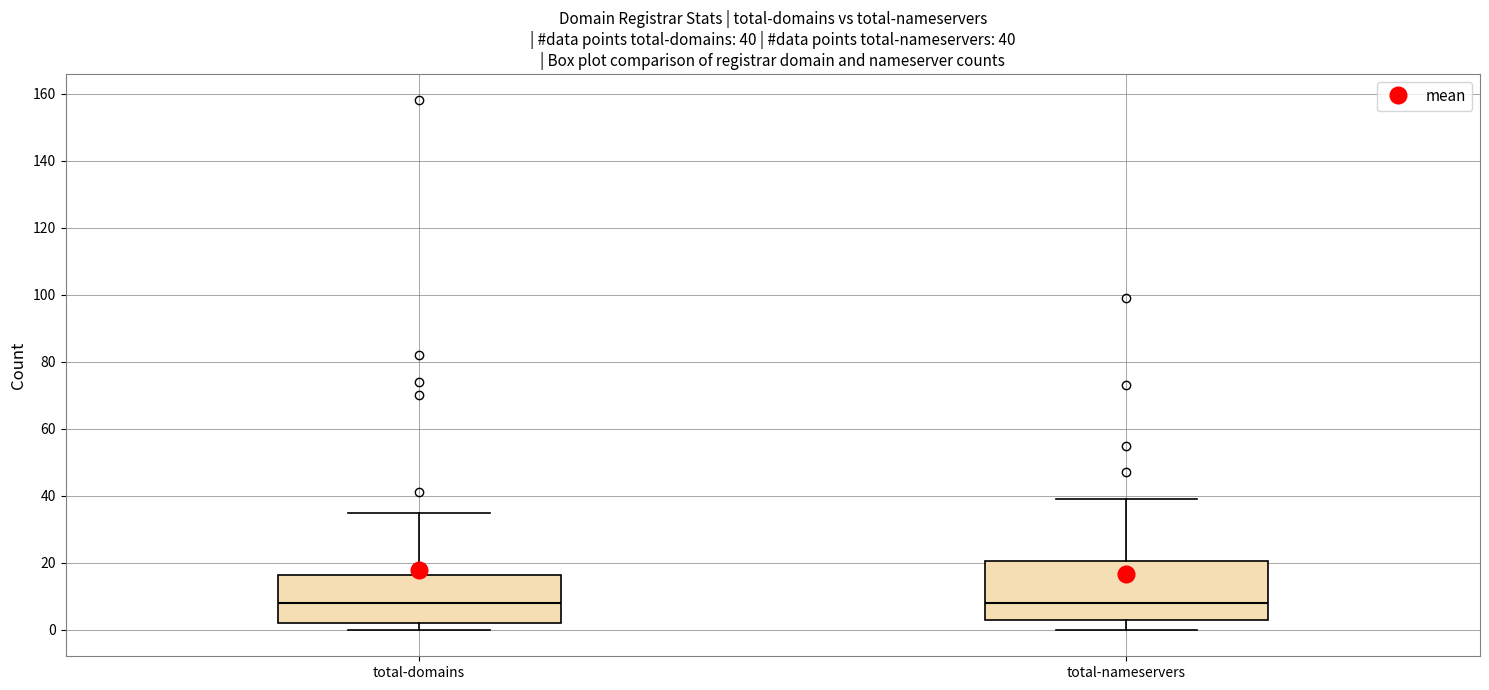

Comparing the boxes themselves (not the whiskers), which one is the tallest?

total-nameservers